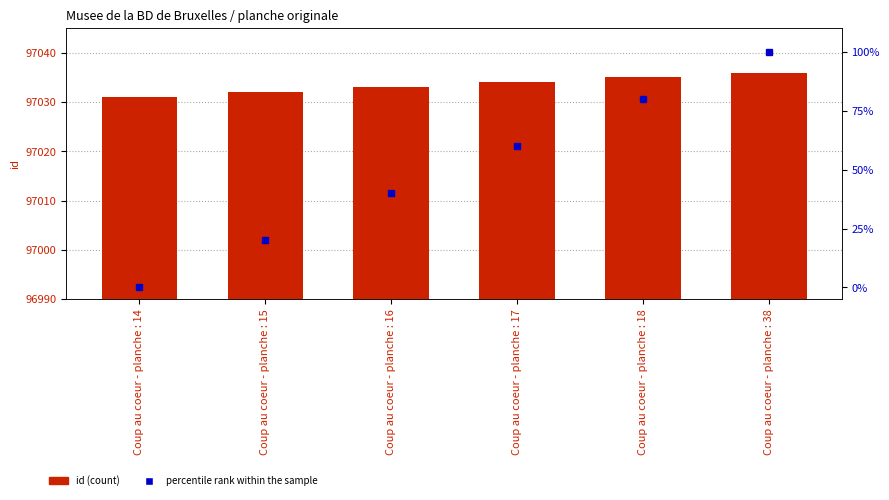

Rank the series at Coup au coeur - planche : 17 from highest to lowest value.

id, percentile rank within the sample